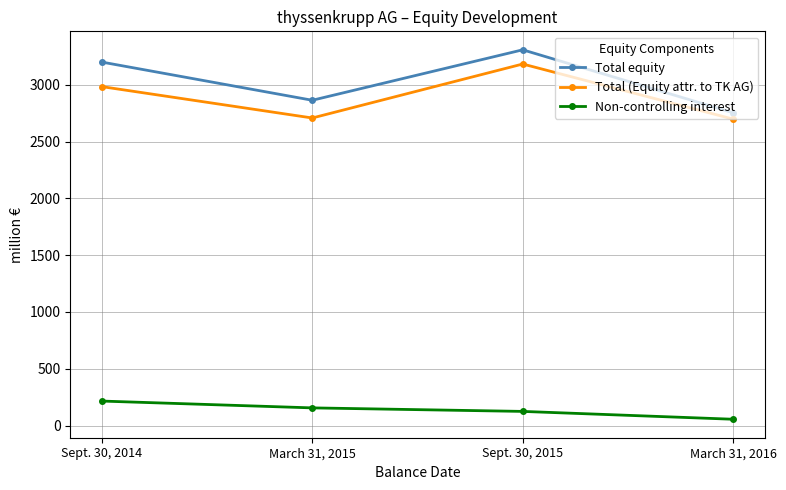

What is the approximate value of Total (Equity attr. to TK AG) at March 31, 2015?

2707